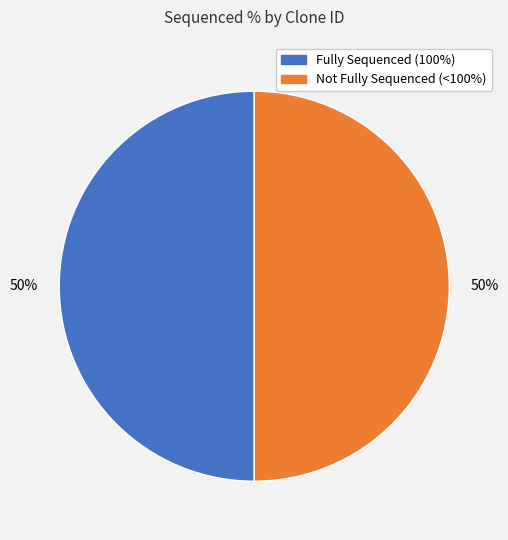

To the nearest percent, what is the average slice percentage?

50%